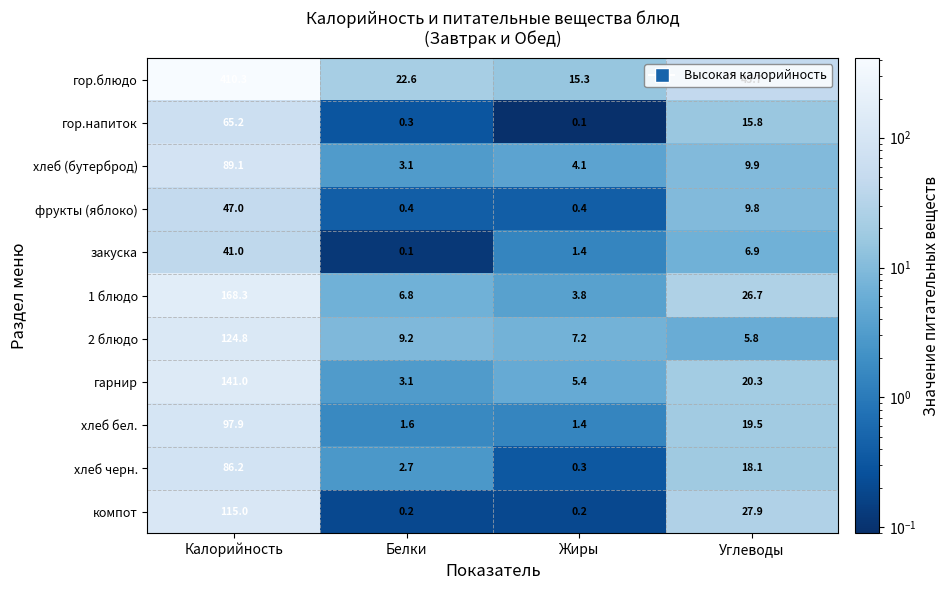

Which series has the widest spread of values?

гор.блюдо